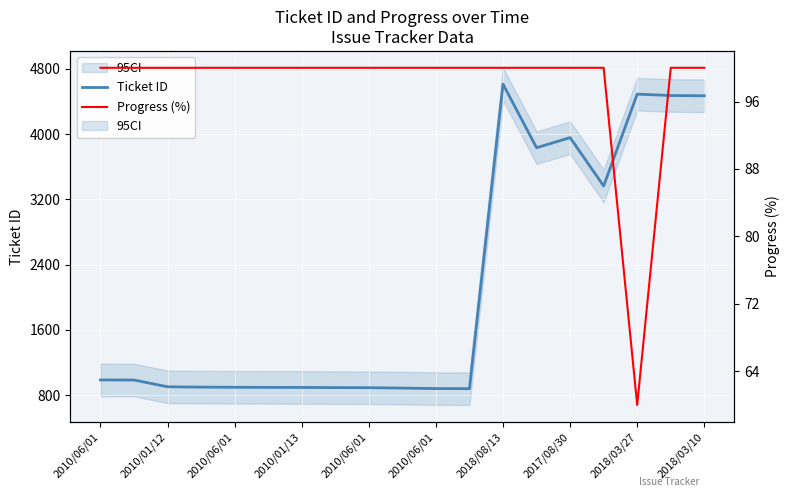

Count the number of data series in this chart.

2